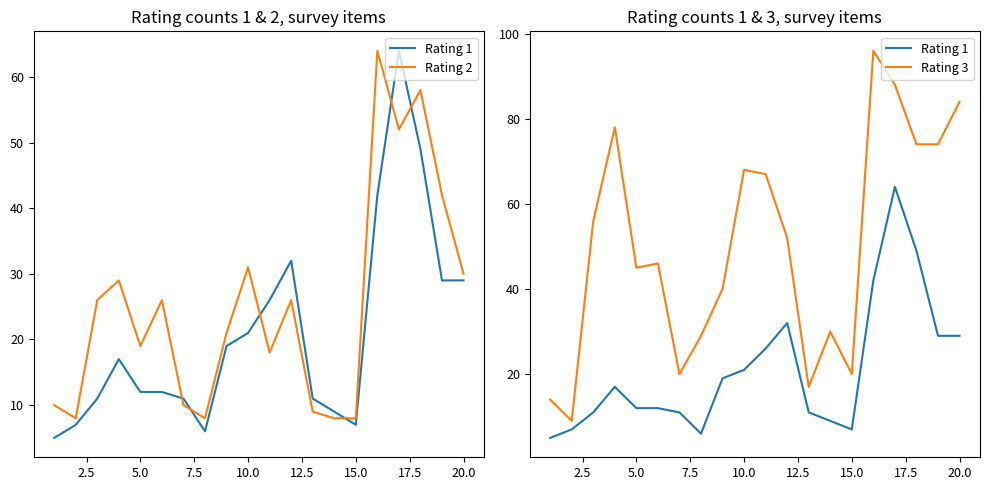

True or false: Rating 3 and Rating 2 intersect in this chart.

False